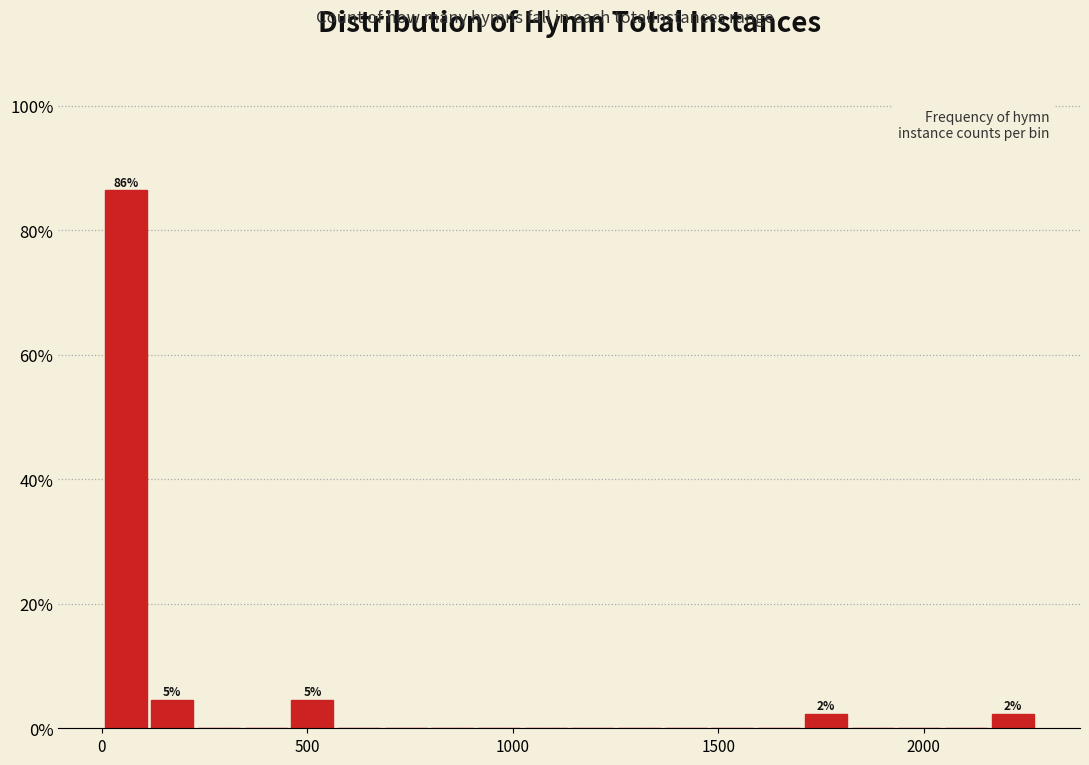

Read against the x-axis, roughly where is the centre of the tallest bar?

50